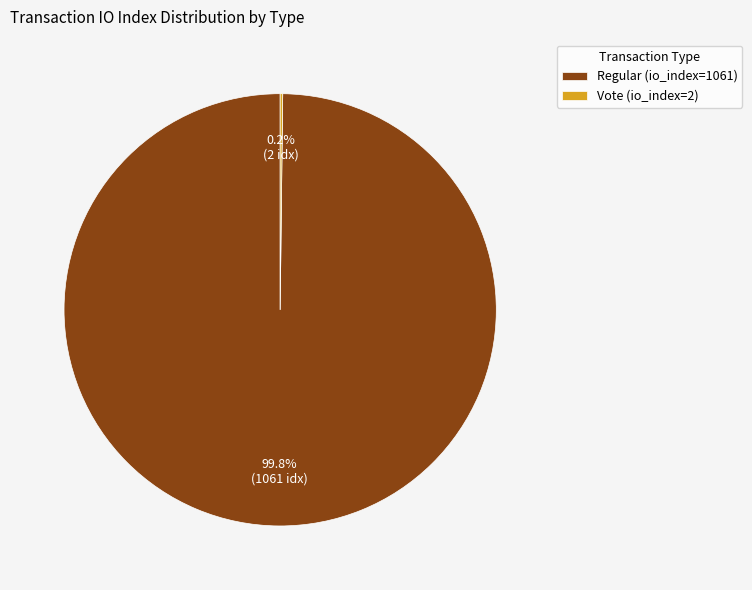

Which slice is the largest?

Regular (io_index=1061)